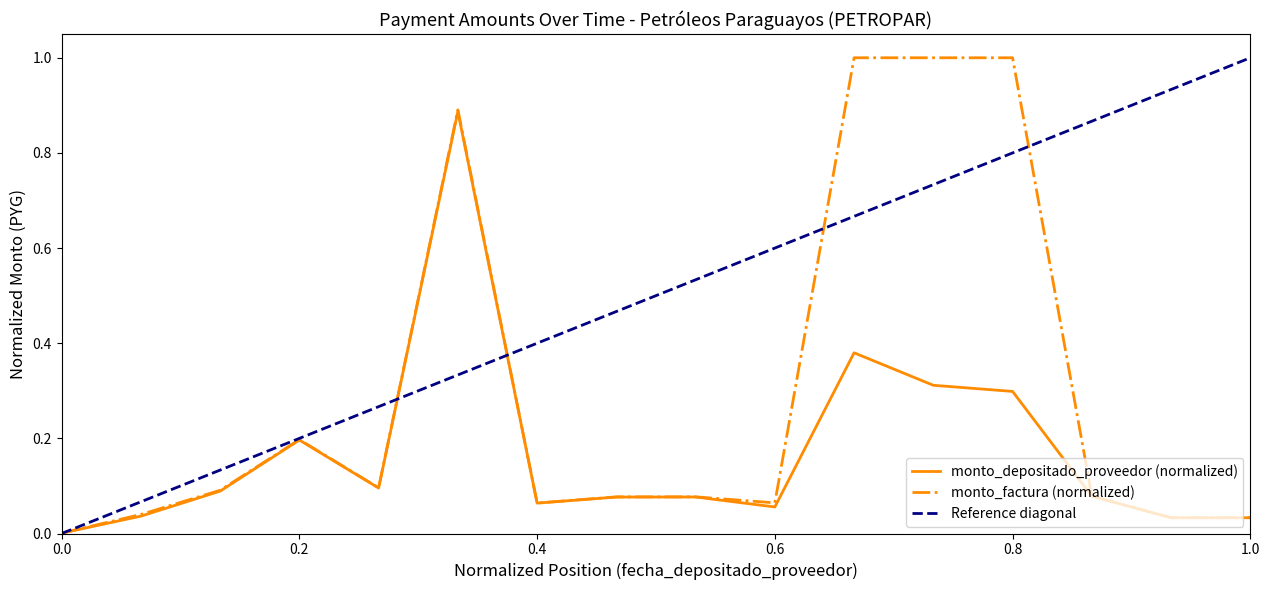

The monto_depositado_proveedor (normalized) series shows 0.3 at 0.8. True or false?

True